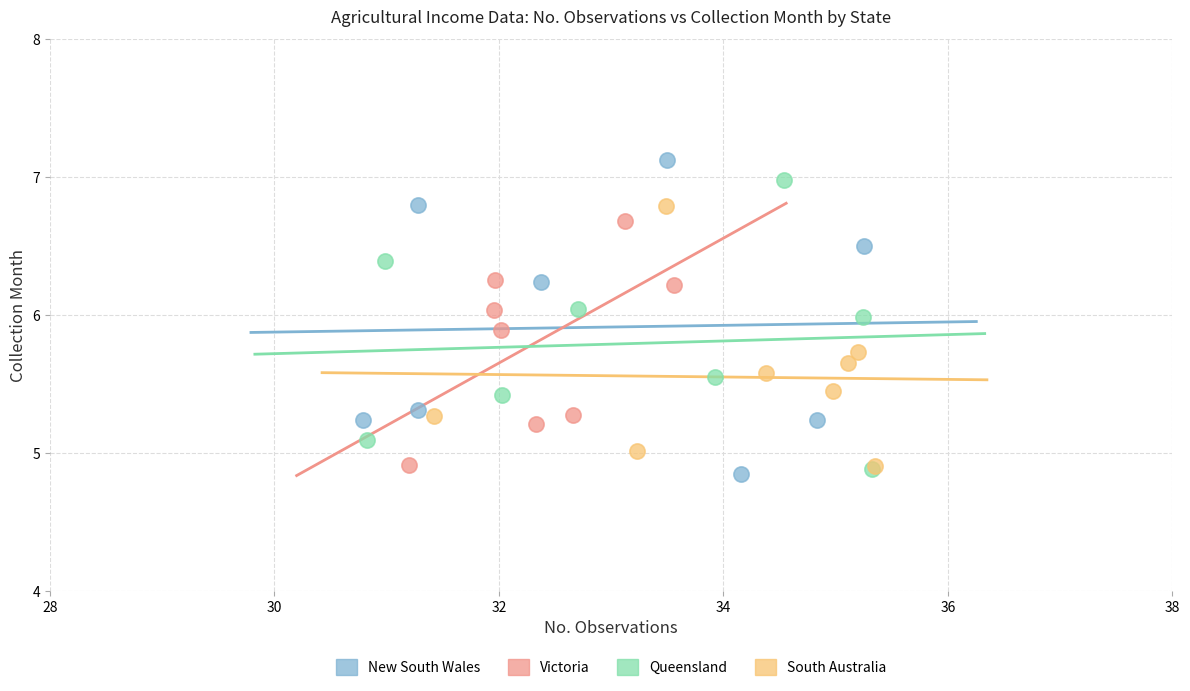

Which series has the largest Y range (max minus min)?

New South Wales